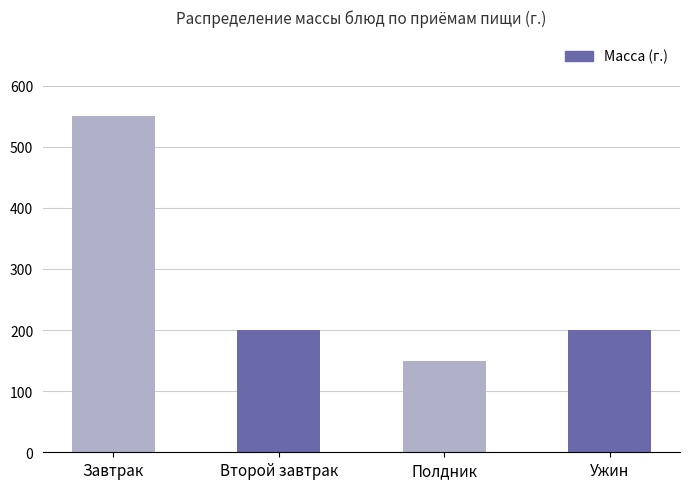

Count the number of categories in the chart.

4